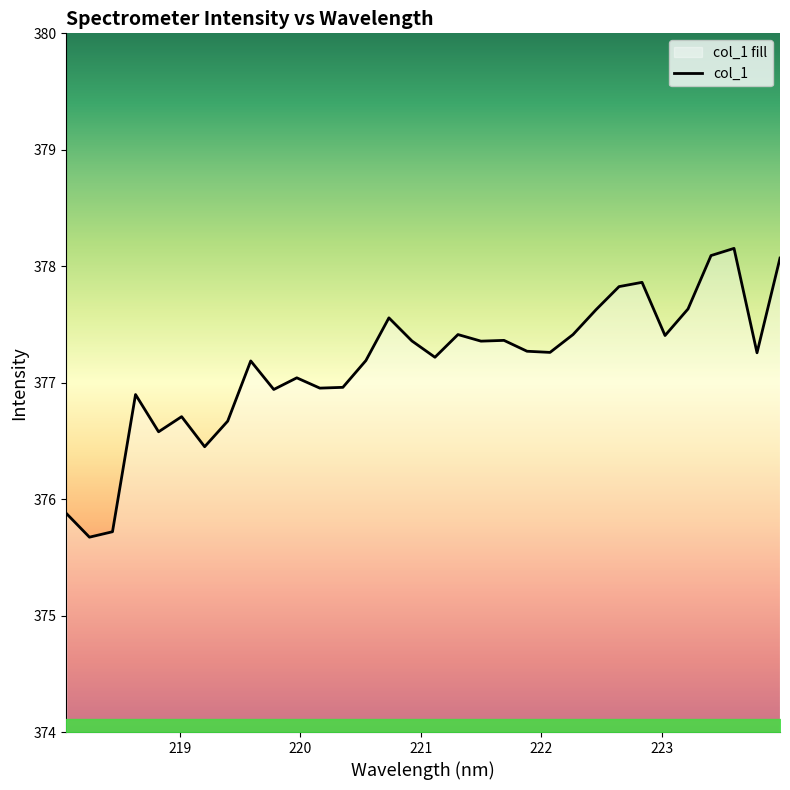

What is the maximum value shown in the chart?

378.2